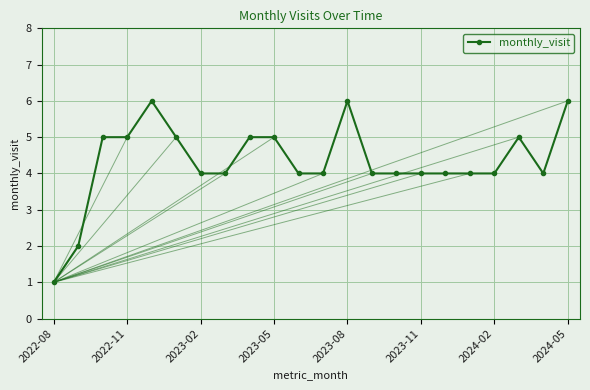

True or false: there are more than 2 points higher than both neighbors.

True